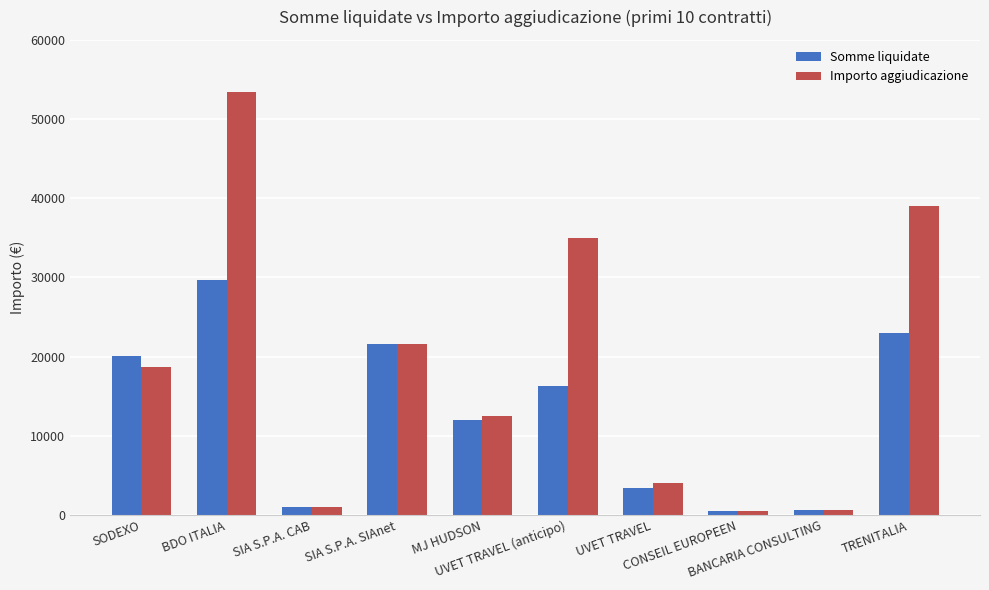

Where is Somme liquidate nearest to the value 15118?

UVET TRAVEL (anticipo)